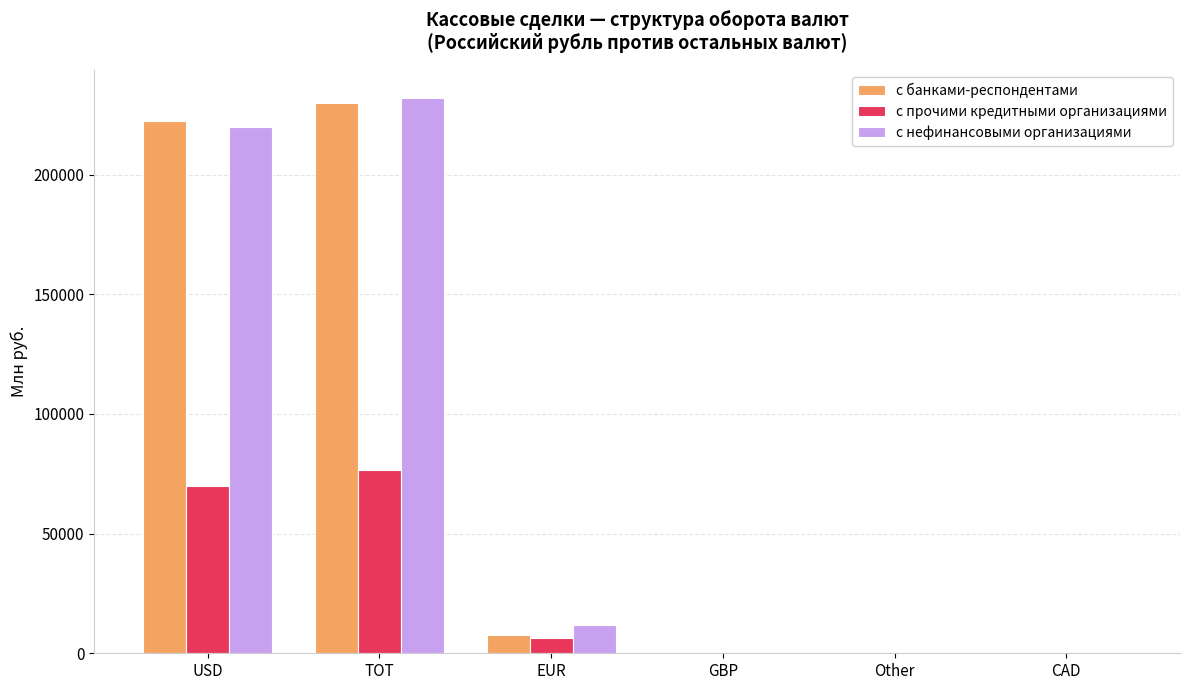

What is the total value across all series at EUR?

25634.7